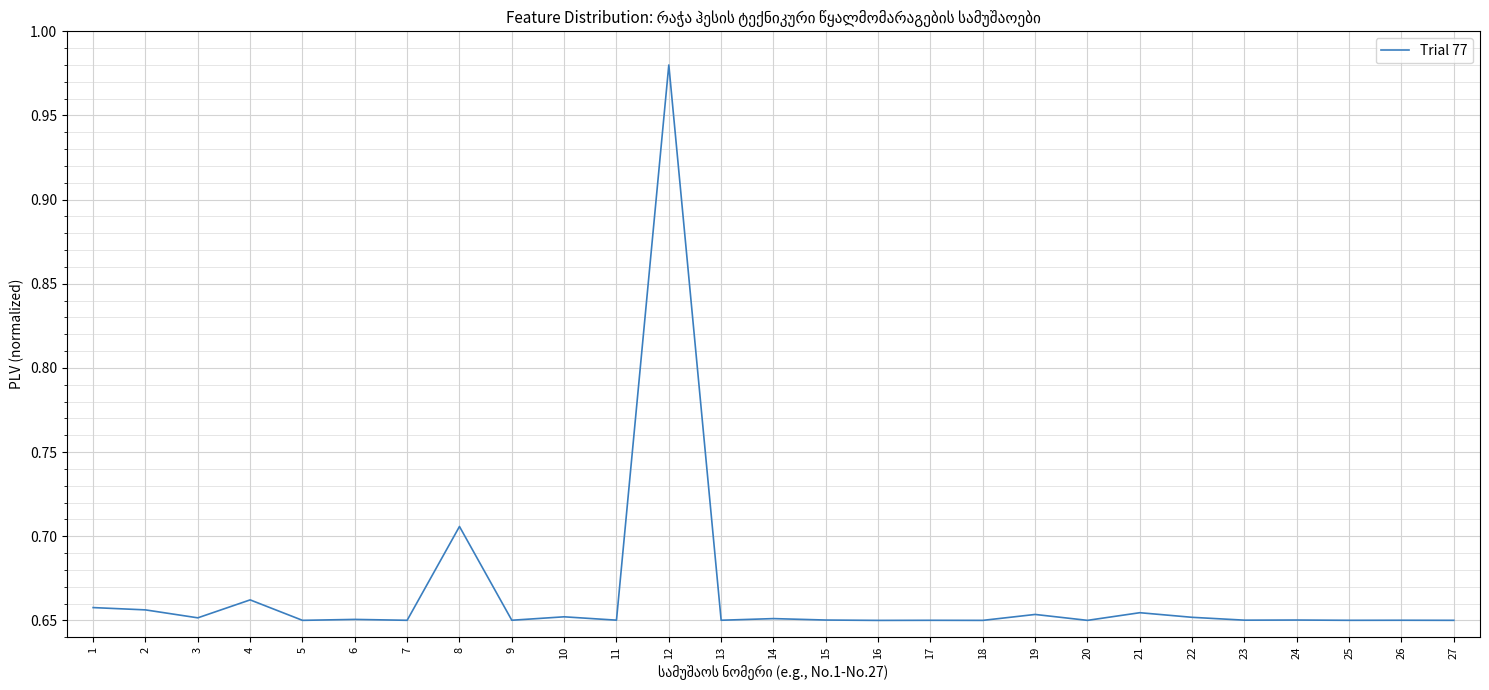

The chart shows a value of 0.9 at 18. True or false?

False